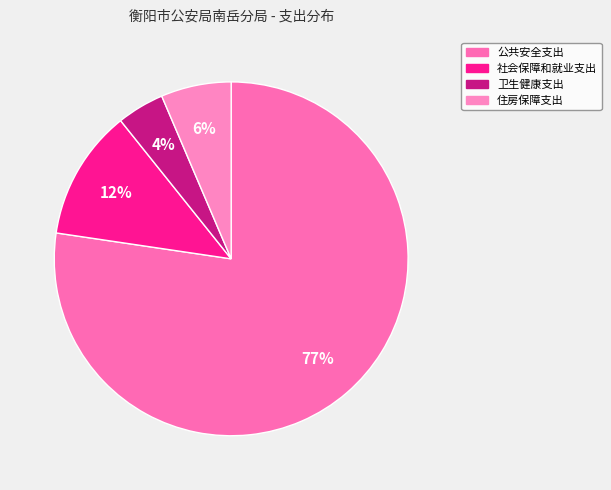

Rank the categories by value from highest to lowest.

公共安全支出, 社会保障和就业支出, 住房保障支出, 卫生健康支出